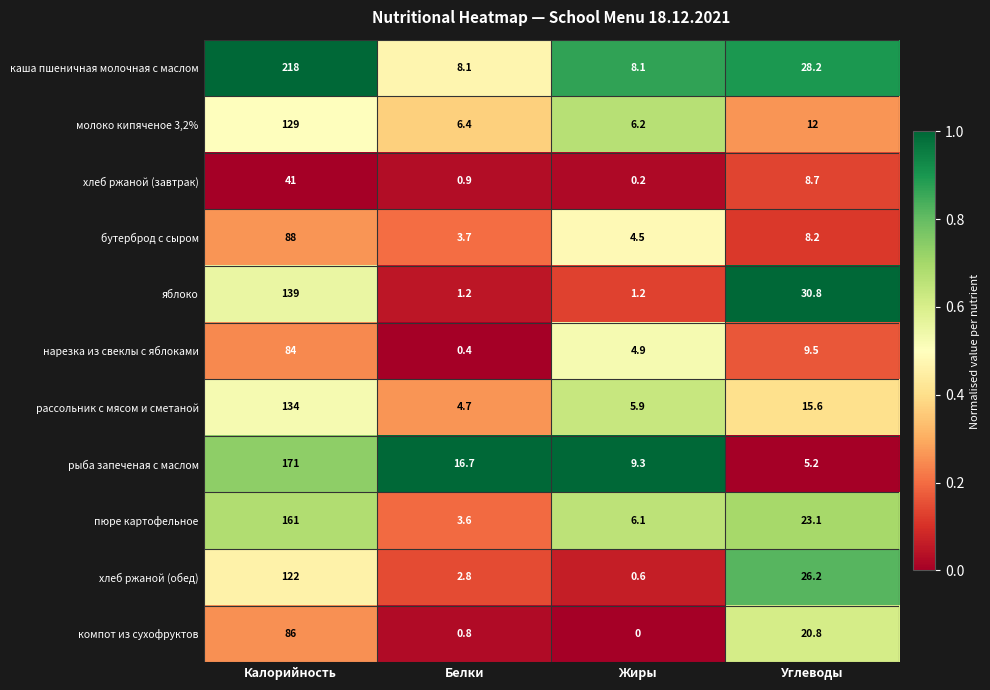

What is the sum of the компот из сухофруктов values at Углеводы and Жиры?

20.8